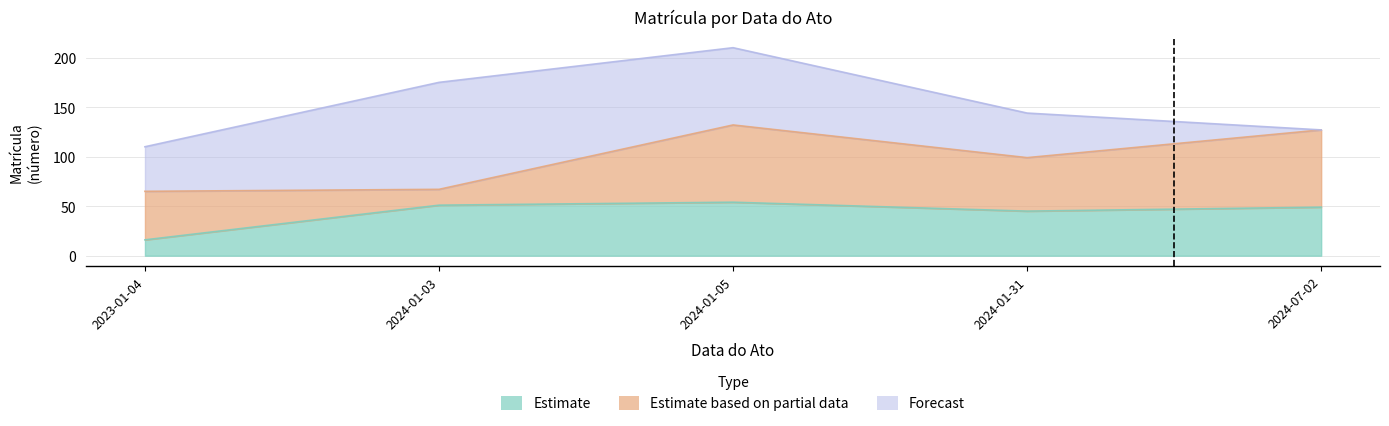

Which series has the widest spread of values?

Forecast